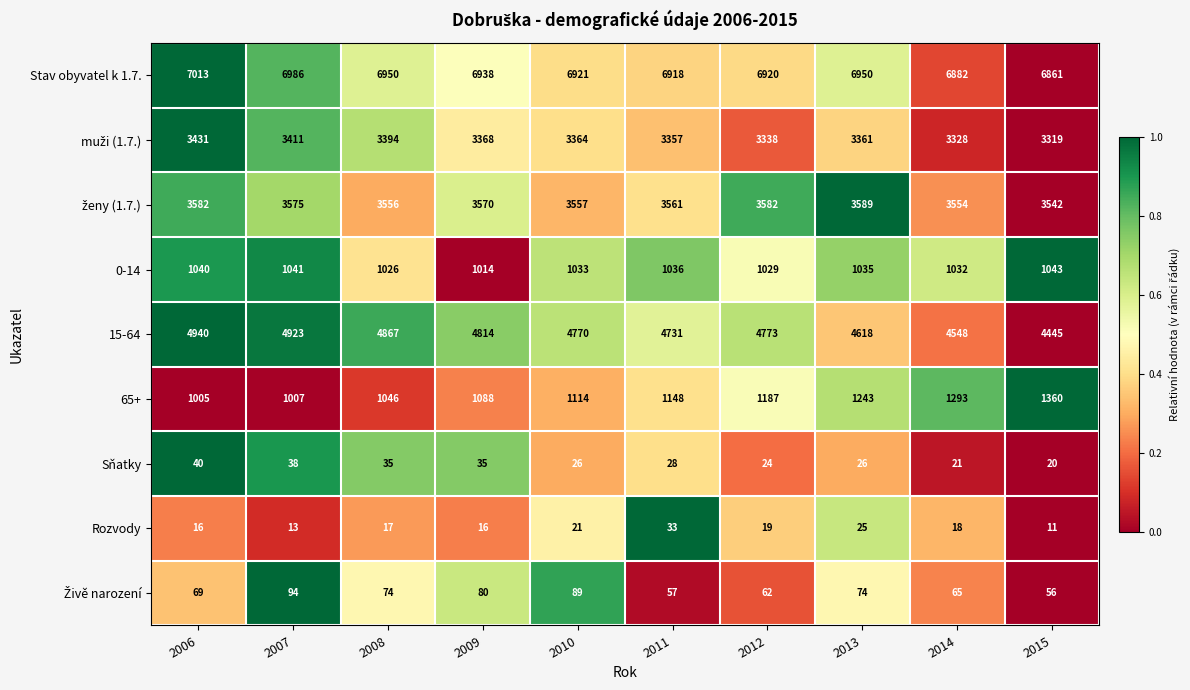

What is the difference between the 15-64 values at 2006 and 2008?

73